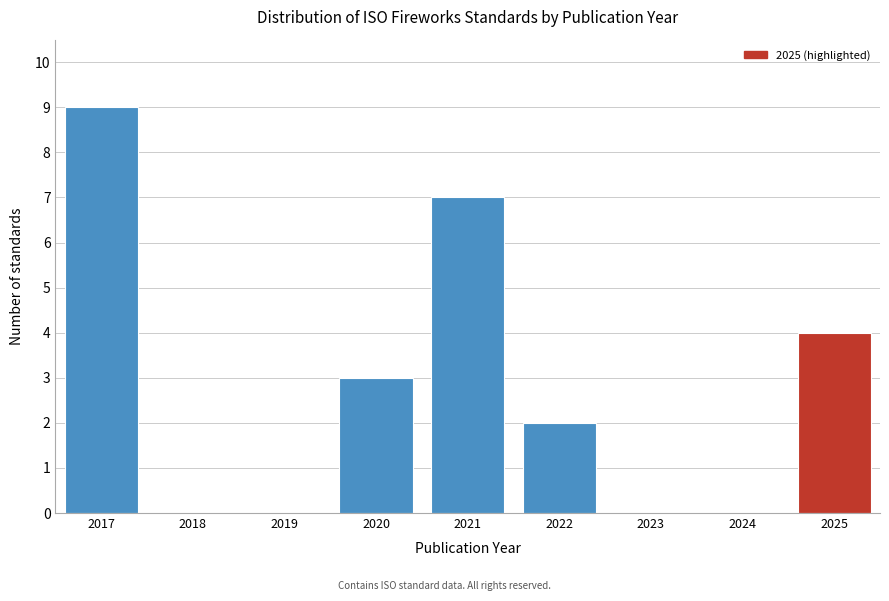

Reading left to right, extract all data points from this chart.

2017=9	2018=0	2019=0	2020=3	2021=7	2022=2	2023=0	2024=0	2025=4